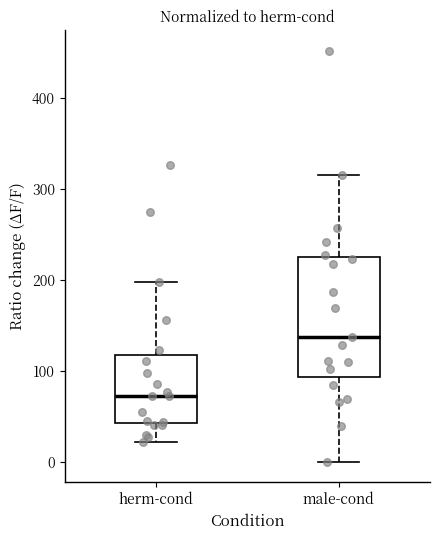

Where does the lower whisker of the box for male-cond end on the y-axis? The values are not printed on the chart, so give them approximately, as read against the axis.

0